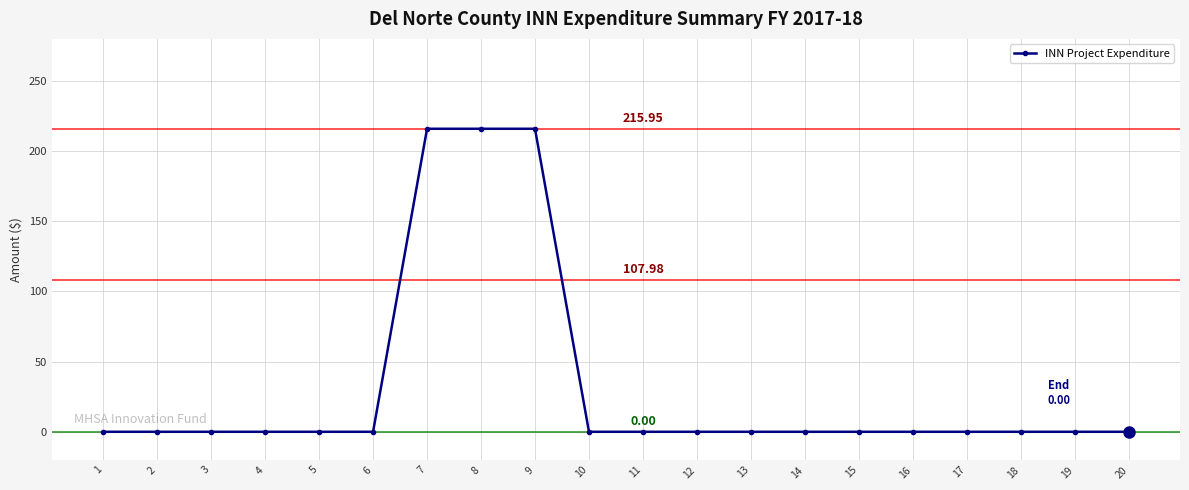

What is the average value?

32.4